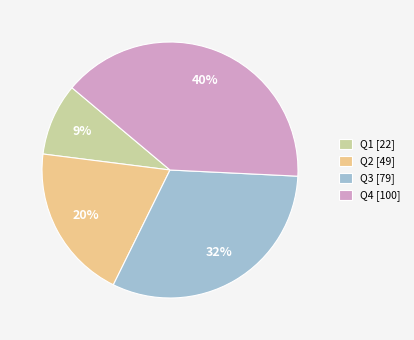

Is the sum of Q3 [79] and Q2 [49] greater than half?

Yes